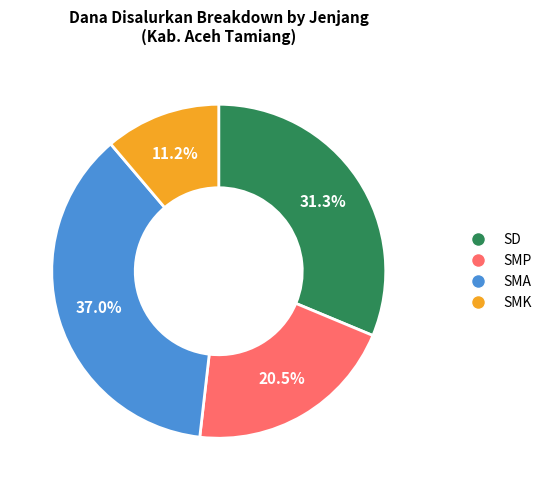

Which slice is the largest?

SMA